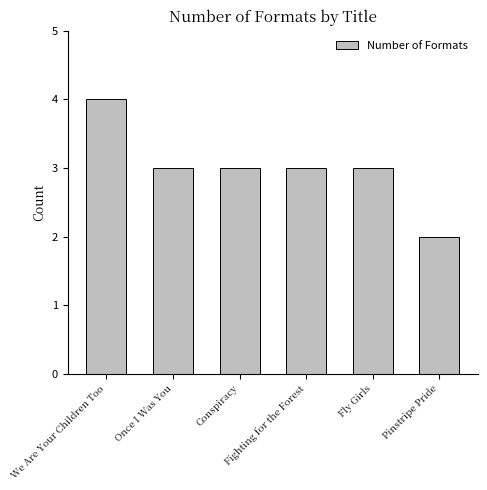

Reading left to right, extract all data points from this chart.

4	3	3	3	3	2